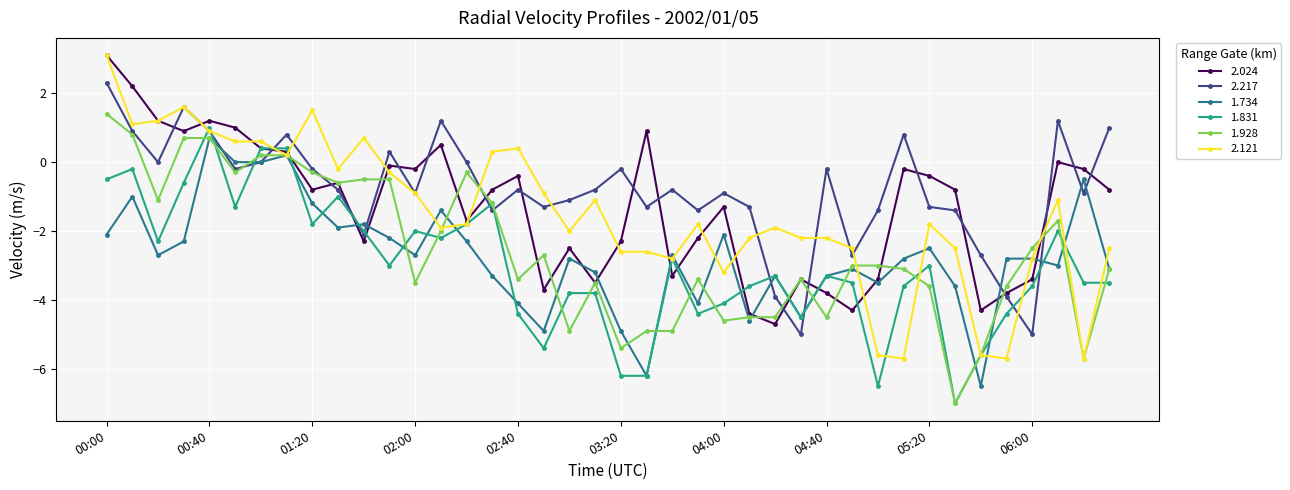

True or false: 1.928 has more than 0 interior local peaks.

True